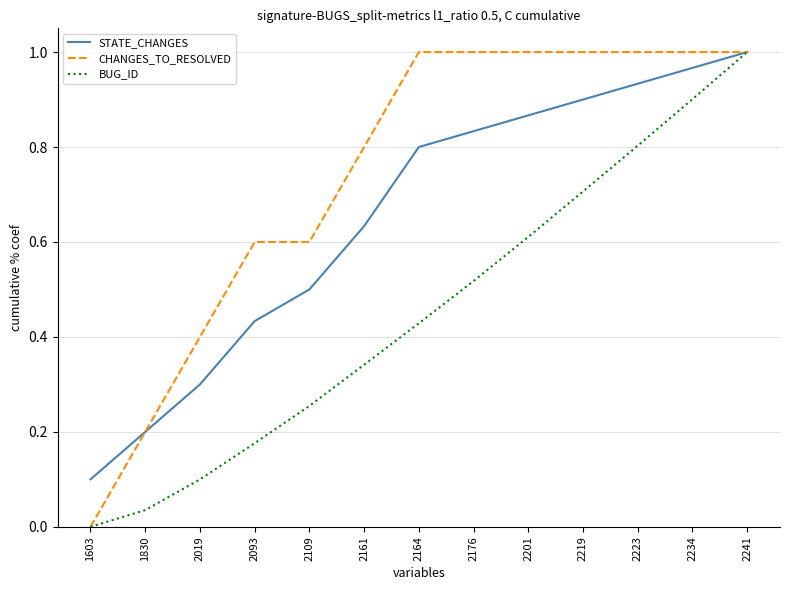

What is the lowest value of the STATE_CHANGES series?

0.1